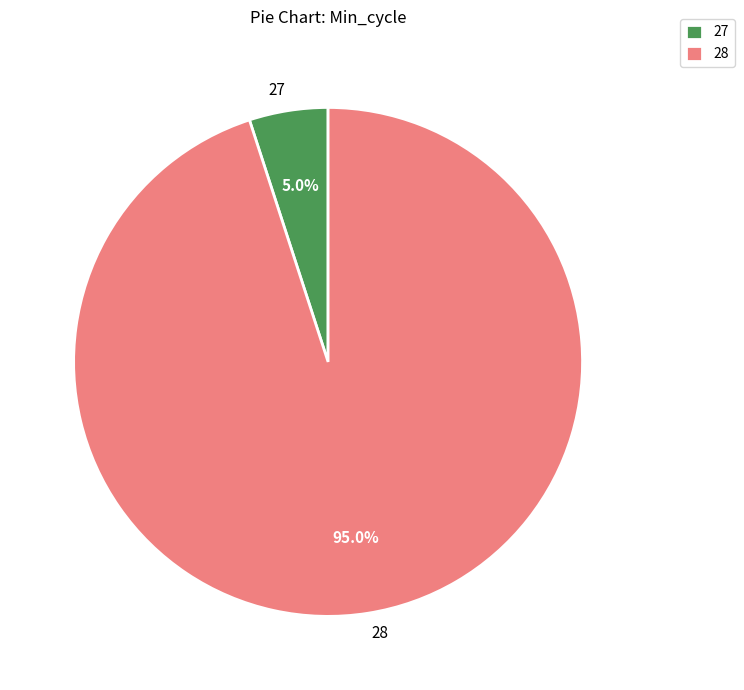

Which has a higher value, 28 or 27?

28